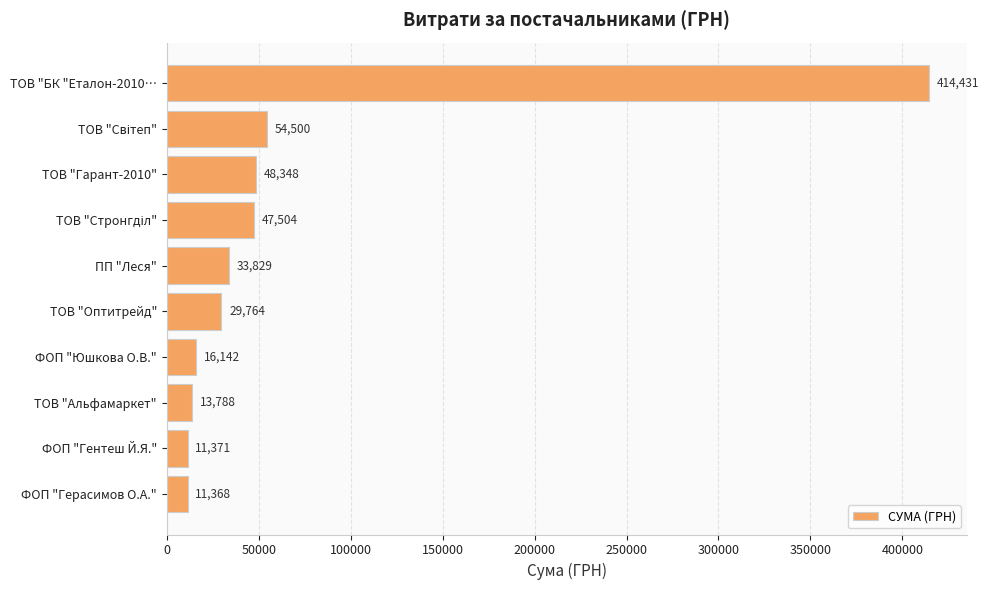

How many data points are above 33829?

5